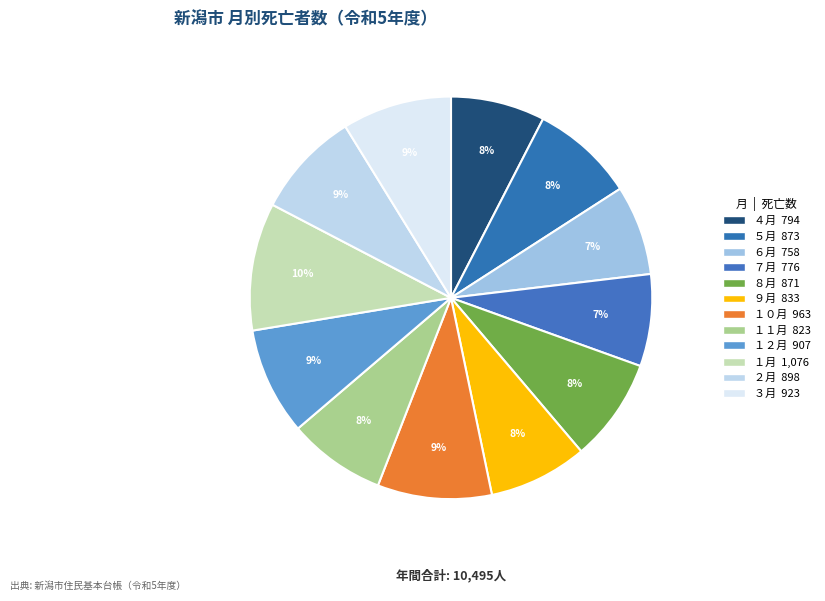

Is it true that ８月 is 8% of the pie?

True